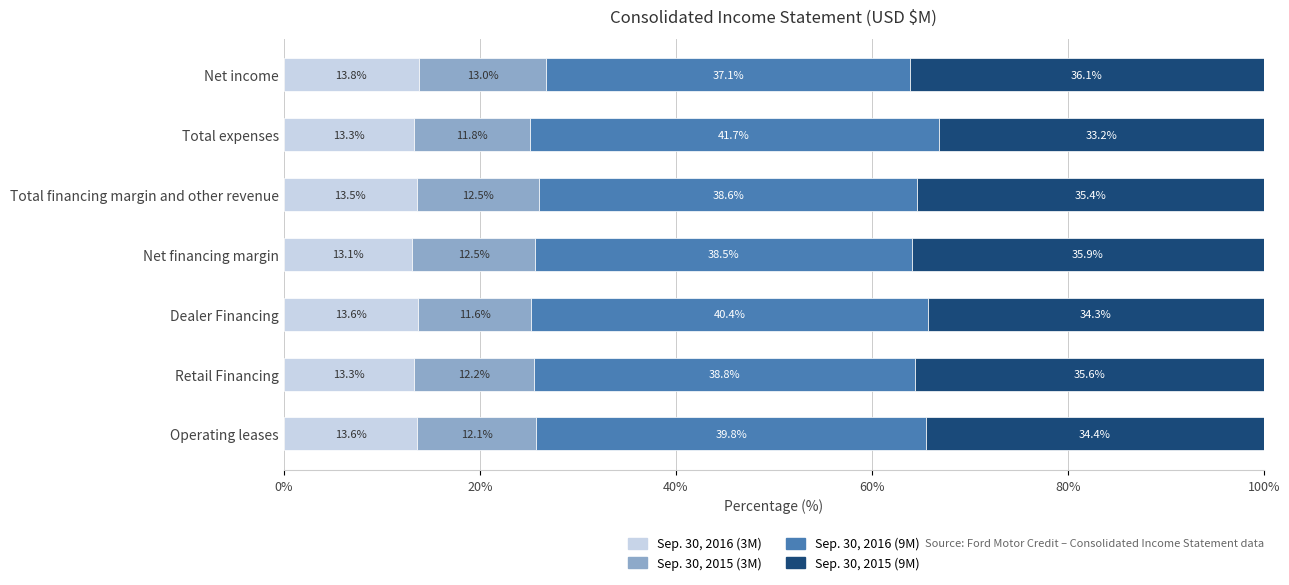

What is the total value across all series at Total financing margin and other revenue?

100.0